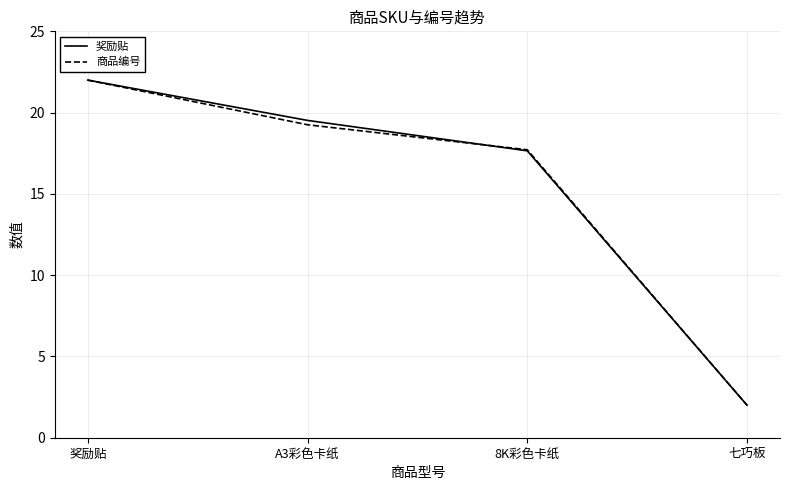

What position from the left is A3彩色卡纸?

2